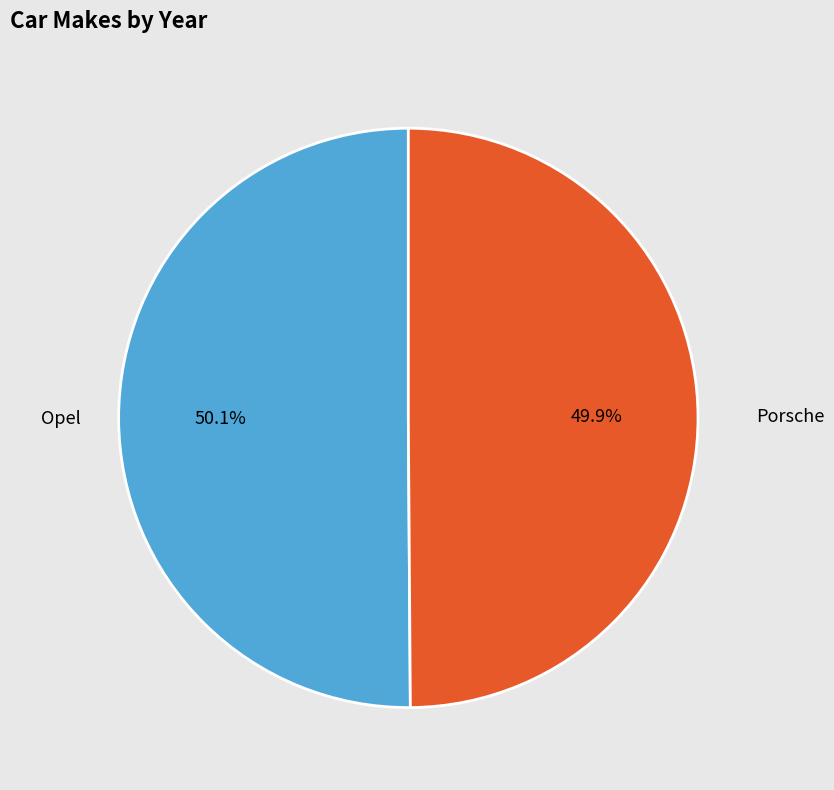

True or false: Porsche accounts for 63% of the total.

False